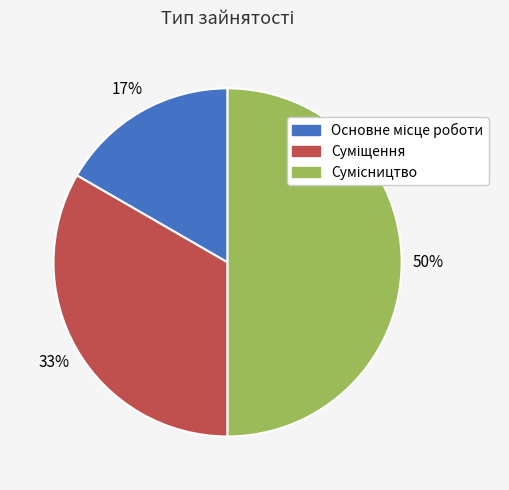

To the nearest percent, what is the difference between the largest and smallest slice percentages?

33%